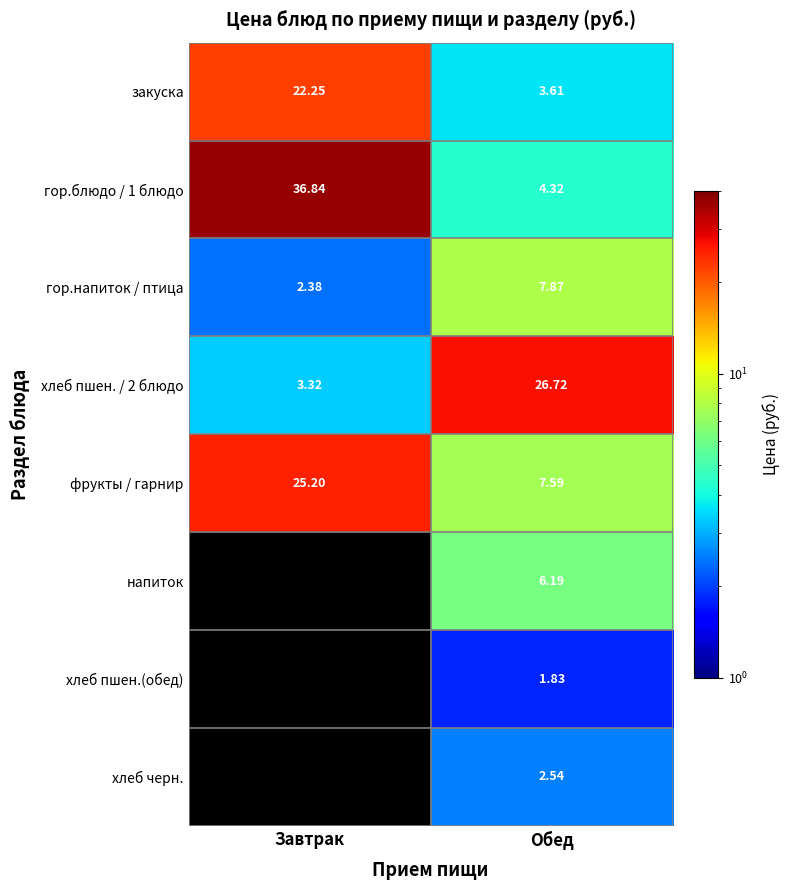

The value of гор.напиток / птица at Завтрак is 1.1. True or false?

False